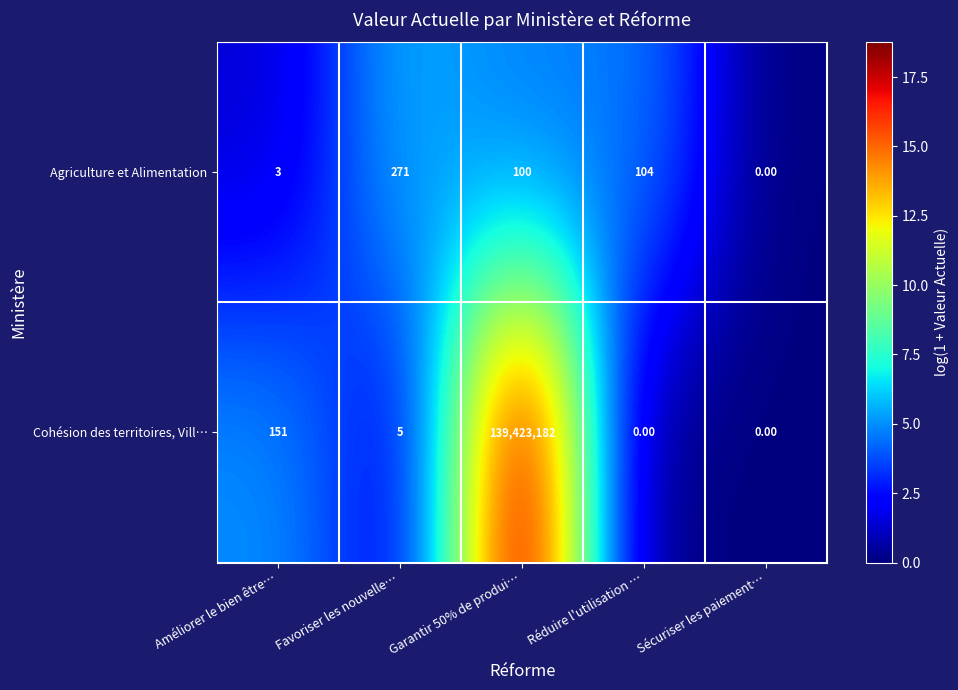

At how many categories does at least one series exceed 15?

4